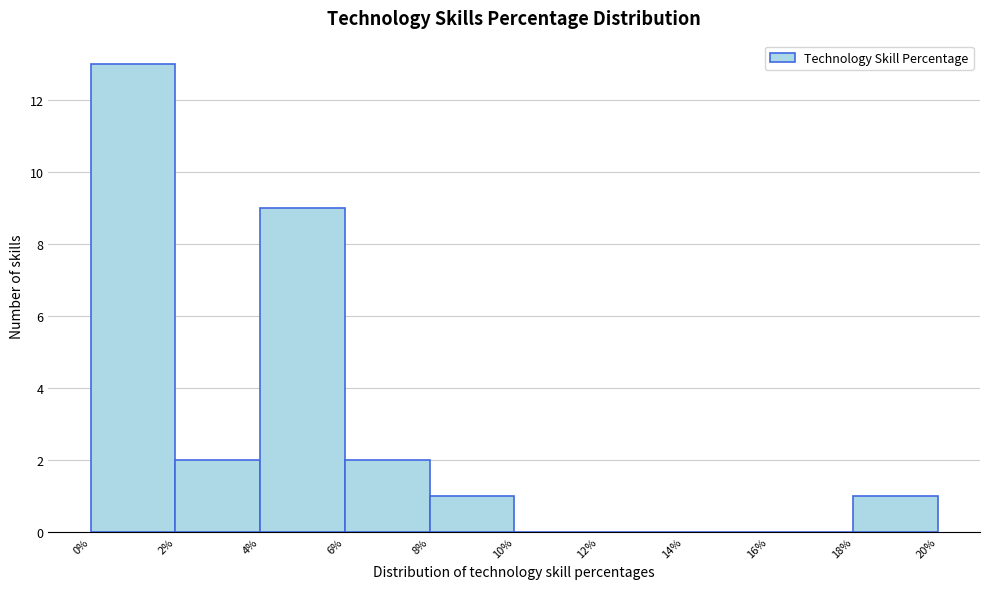

Reading left to right, list every bar in this chart as the range it spans on the x-axis followed by its height. The values are not printed on the chart, so give them approximately, as read against the axis.

0% to 2%: 13
2% to 4%: 2
4% to 6%: 9
6% to 8%: 2
8% to 10%: 1
10% to 12%: 0
12% to 14%: 0
14% to 16%: 0
16% to 18%: 0
18% to 20%: 1